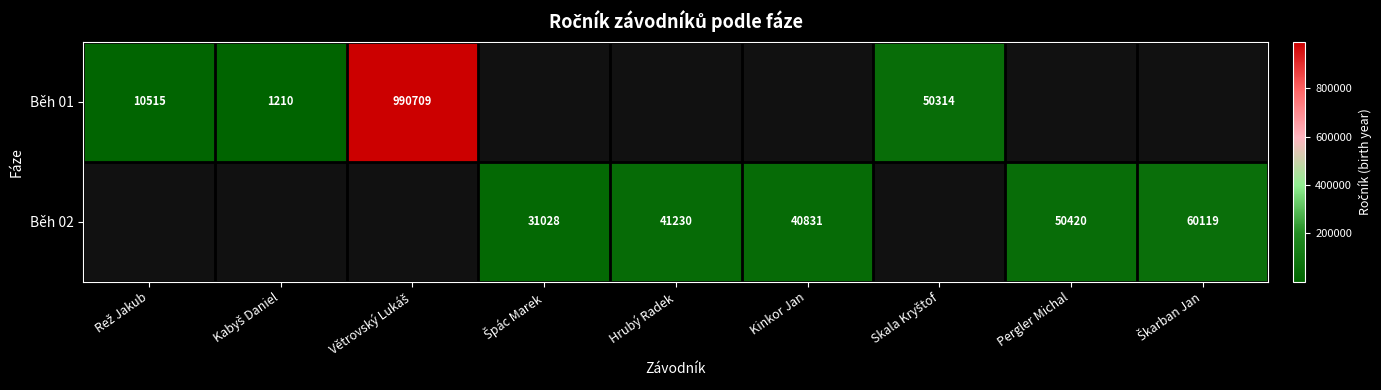

How many data points does each series have?

9